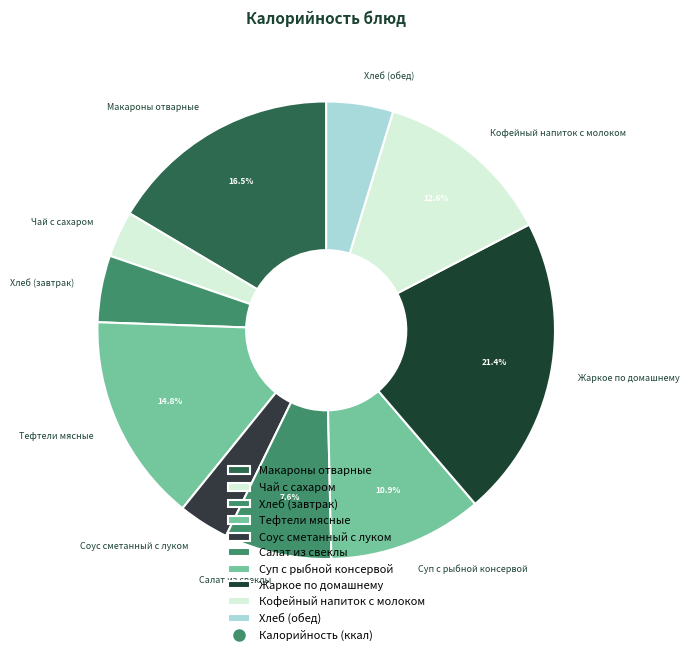

Which has a higher value, Суп с рыбной консервой or Салат из свеклы?

Суп с рыбной консервой